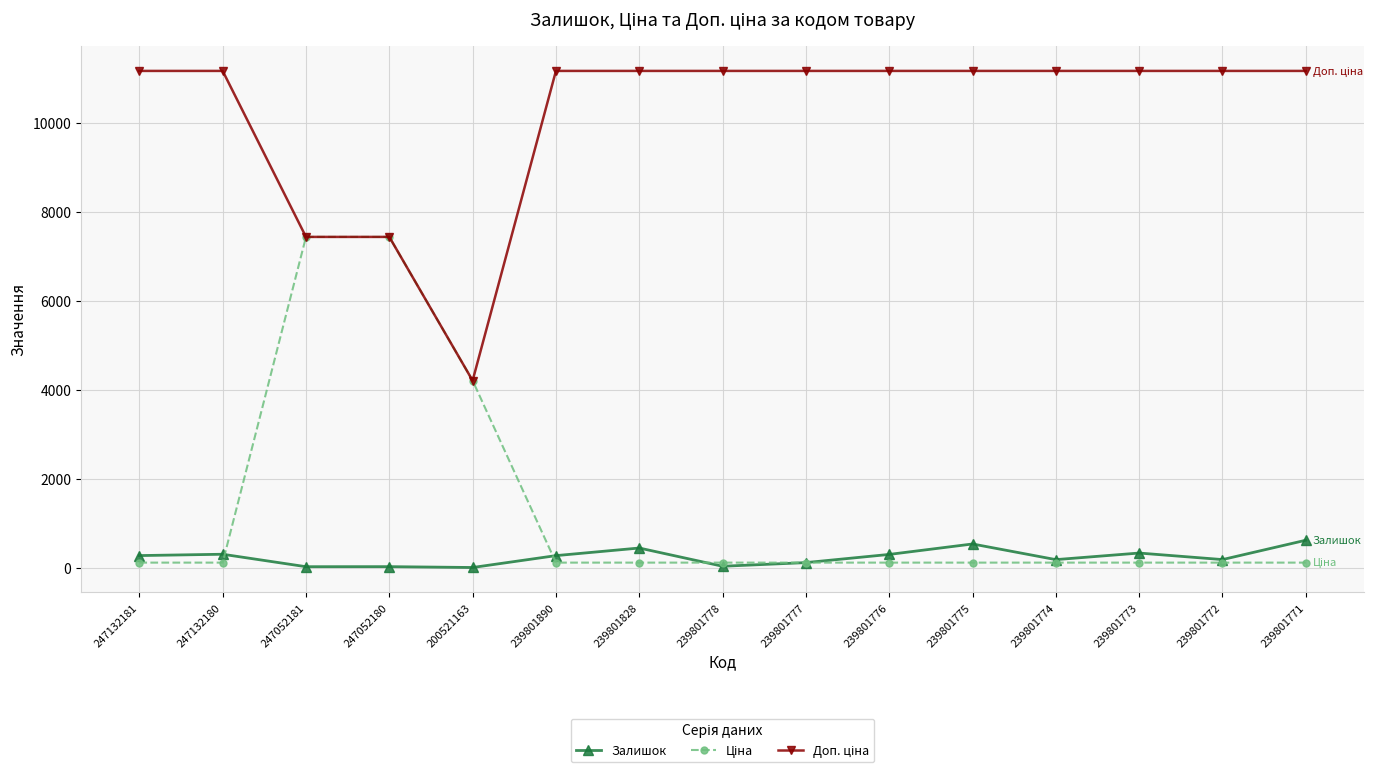

What is the greatest value displayed?

11169.0